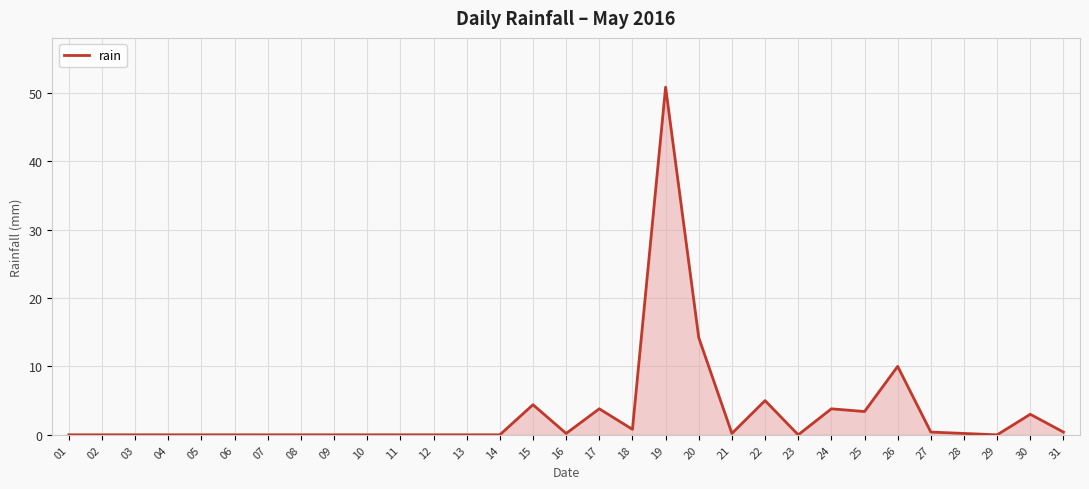

Does the chart display data point markers on the line(s)?

No